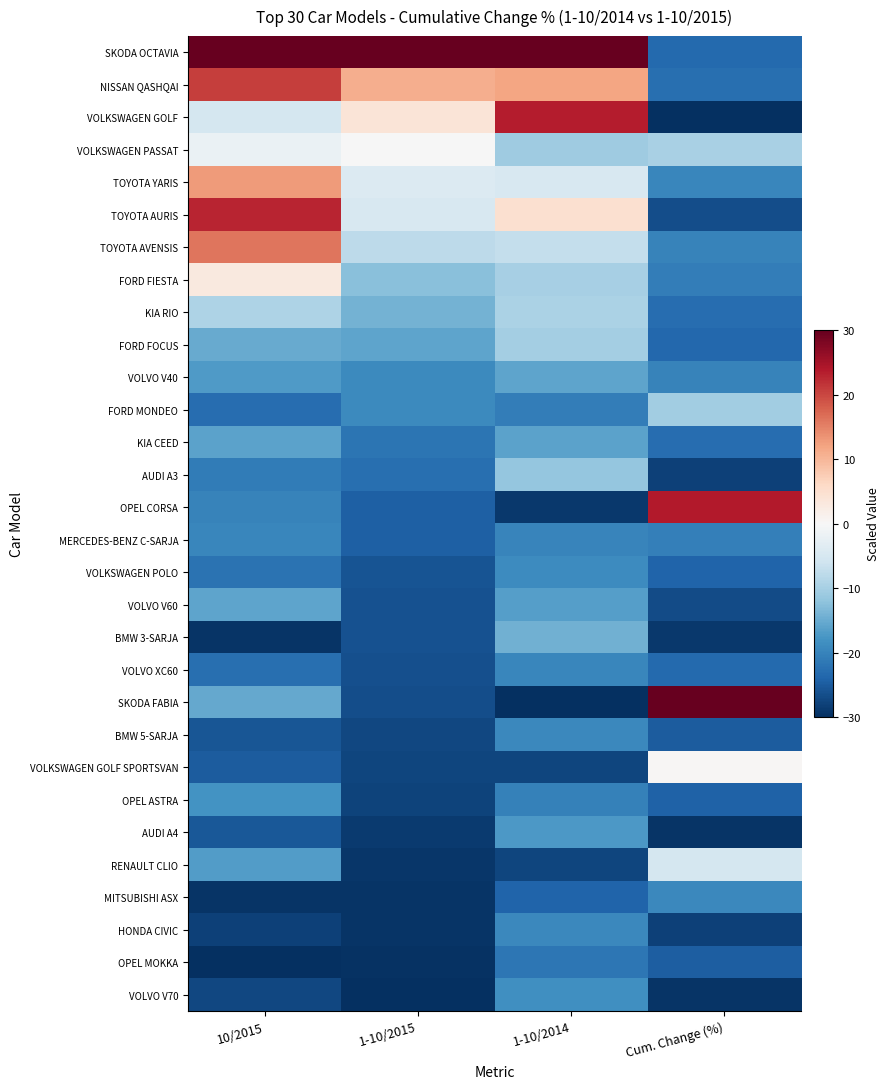

What is the spread (max minus min) of values at 1-10/2015?

60.0